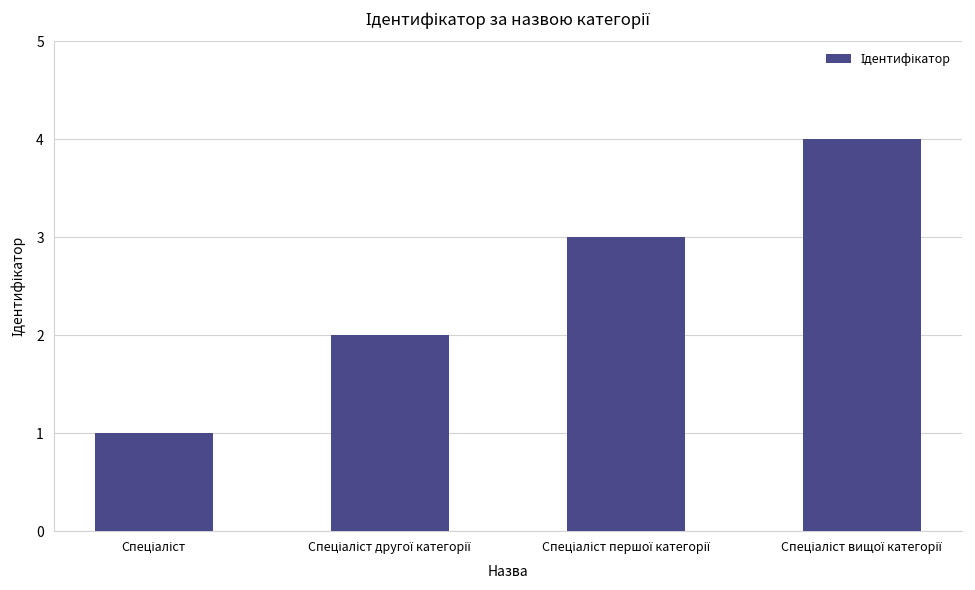

What is the maximum value shown in the chart?

4